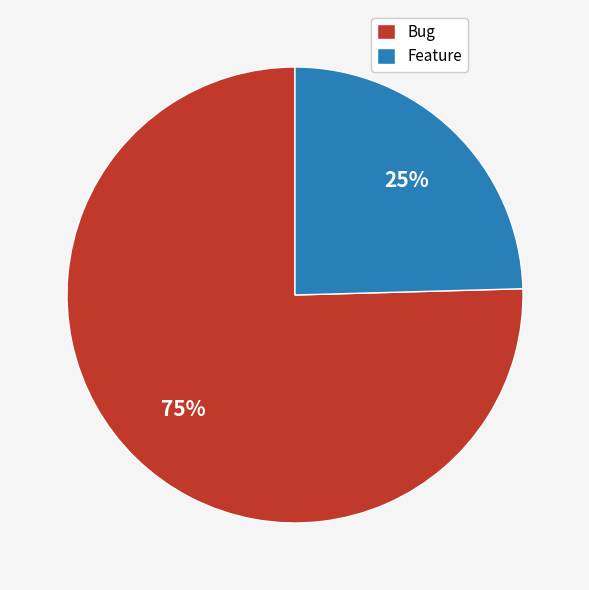

Between Feature and Bug, which is larger?

Bug